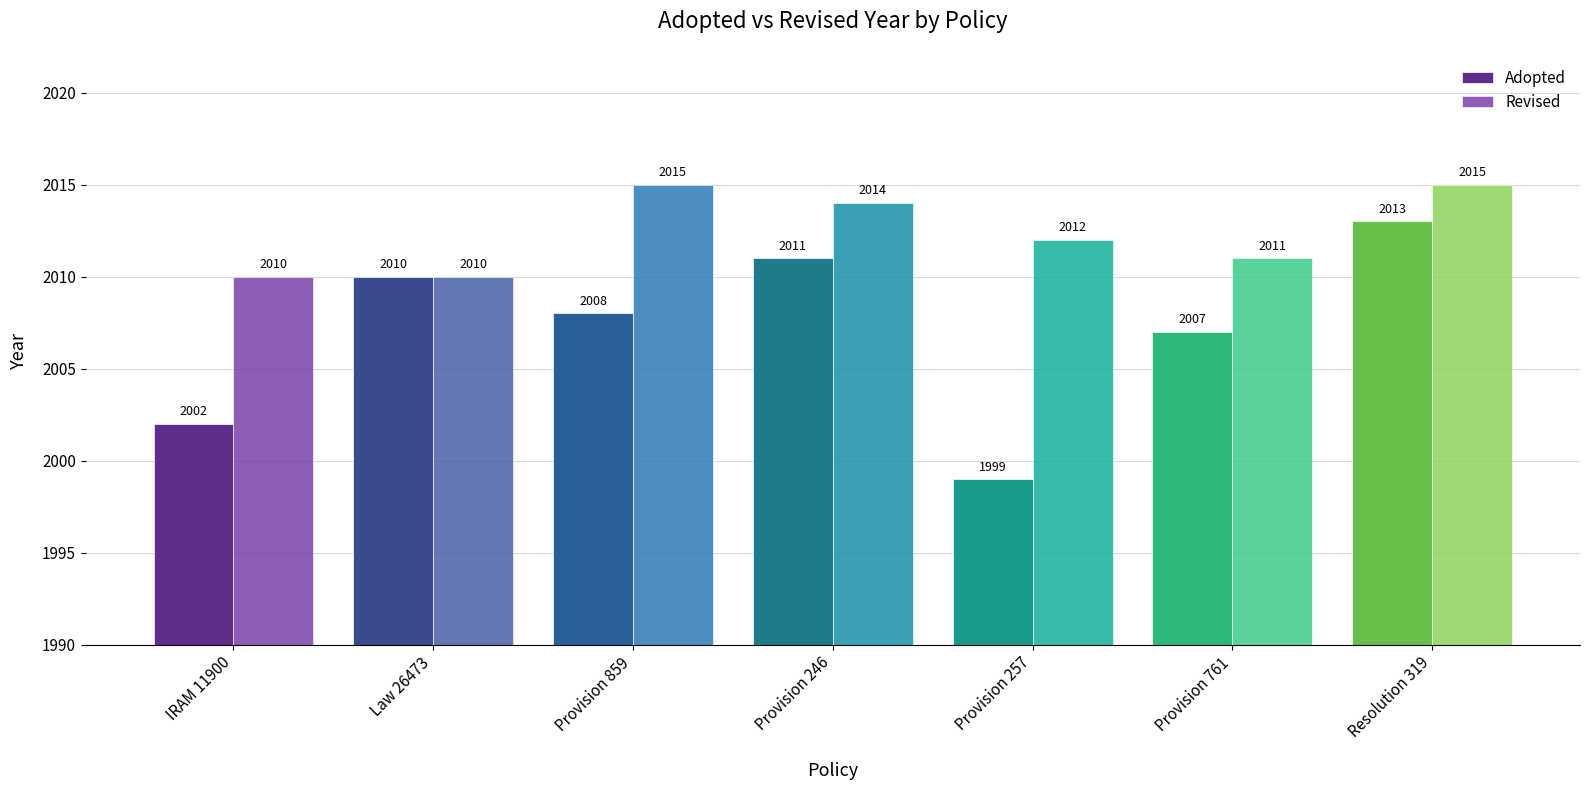

Count the number of data series in this chart.

2